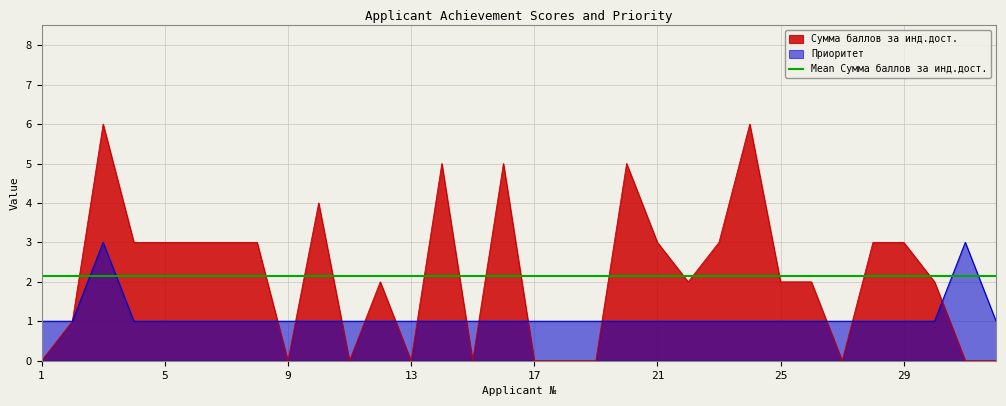

The value of Сумма баллов за инд.дост. at 16 is 5. True or false?

True